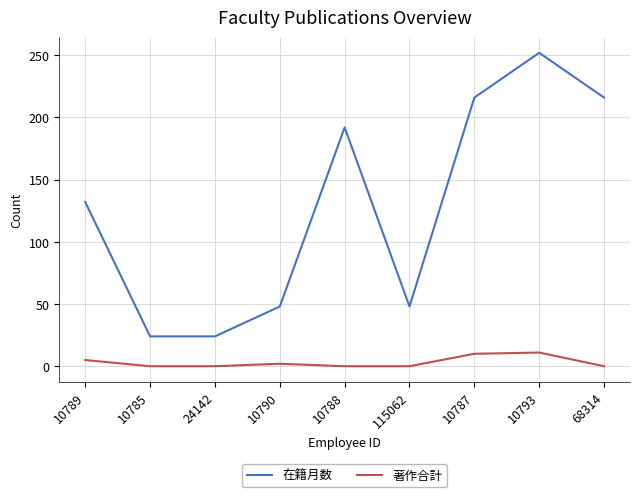

What are all the series names shown in the legend?

在籍月数, 著作合計